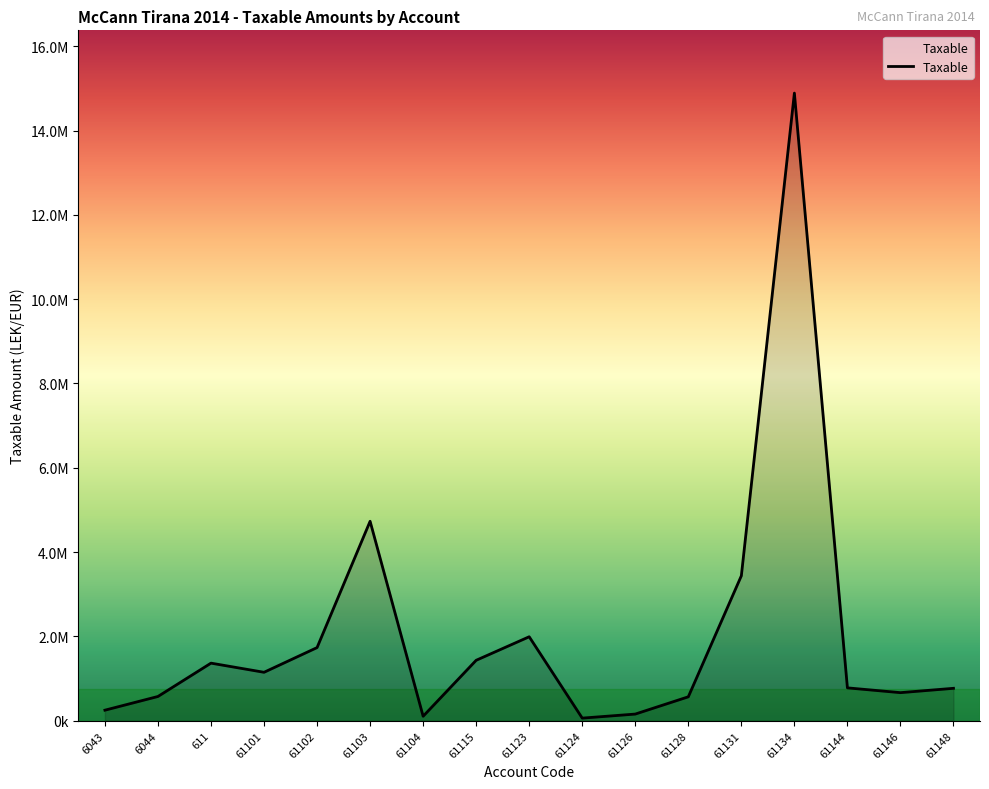

What is the value of the 11th point from the left?

157990.0